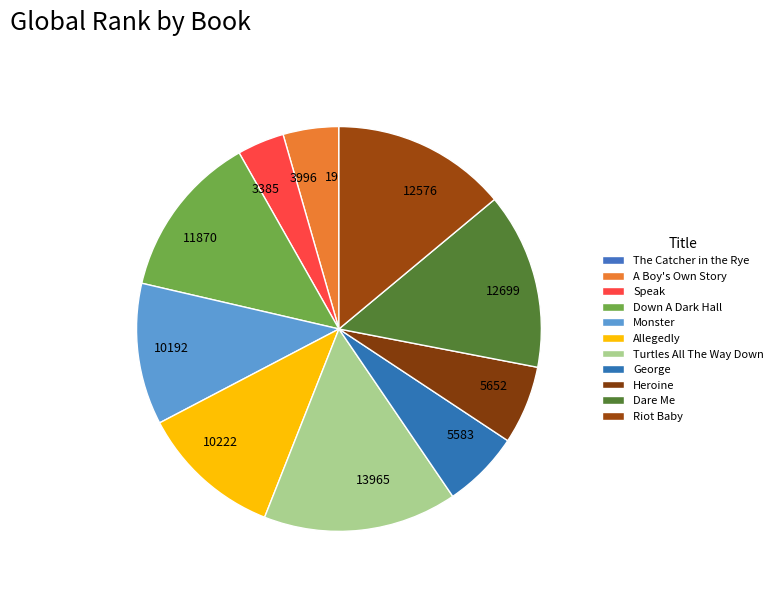

Is there any slice that represents more than half of the pie?

No